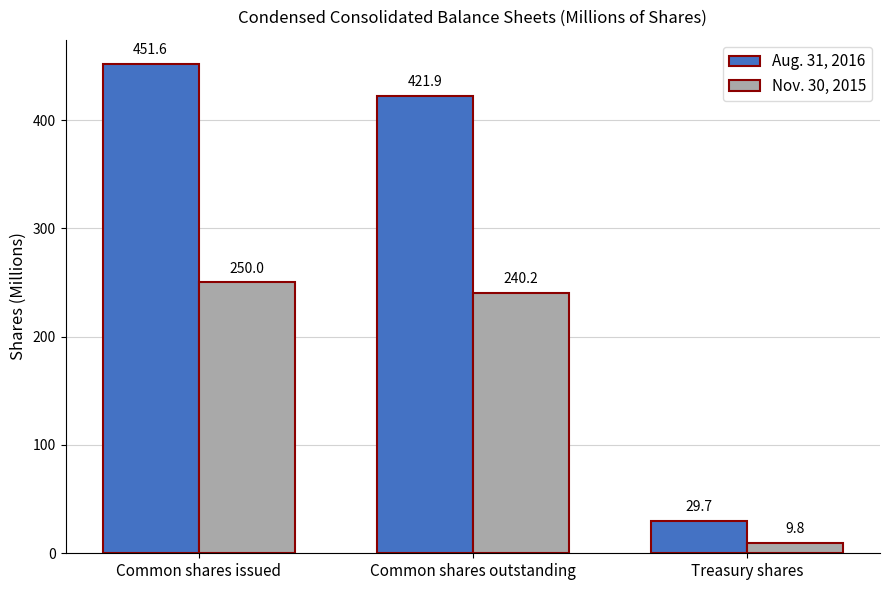

Reading right to left, list all the values displayed in this chart.

Aug. 31, 2016: Treasury shares=29.7	Common shares outstanding=421.9	Common shares issued=451.6
Nov. 30, 2015: Treasury shares=9.8	Common shares outstanding=240.2	Common shares issued=250.0